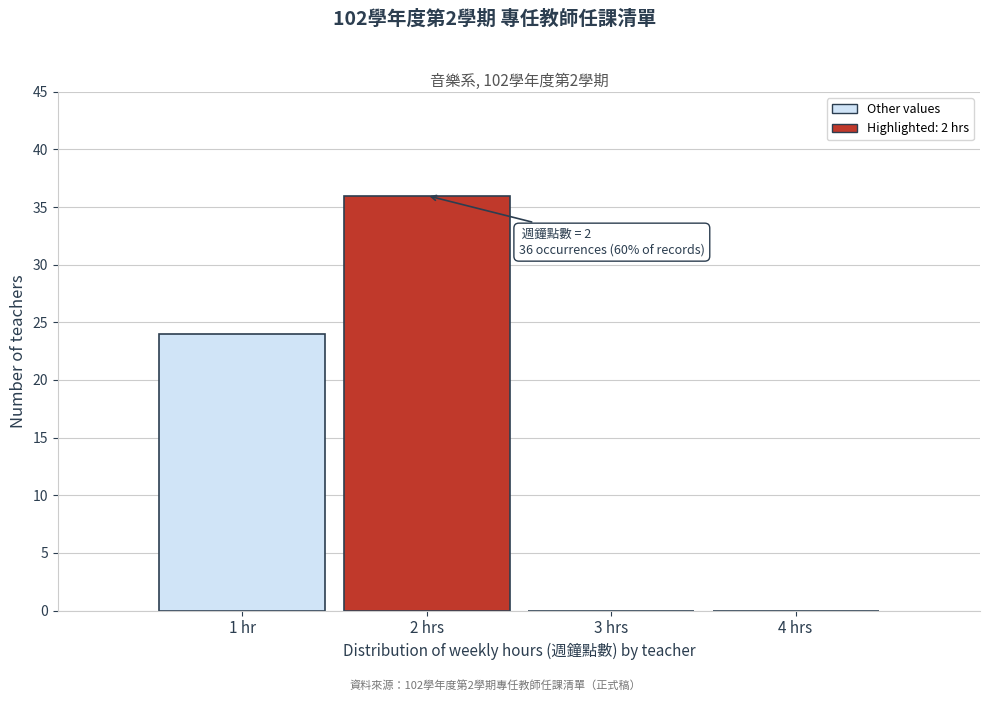

Reading left to right, list all the values displayed in this chart.

1 hr=24	2 hrs=36	3 hrs=0	4 hrs=0